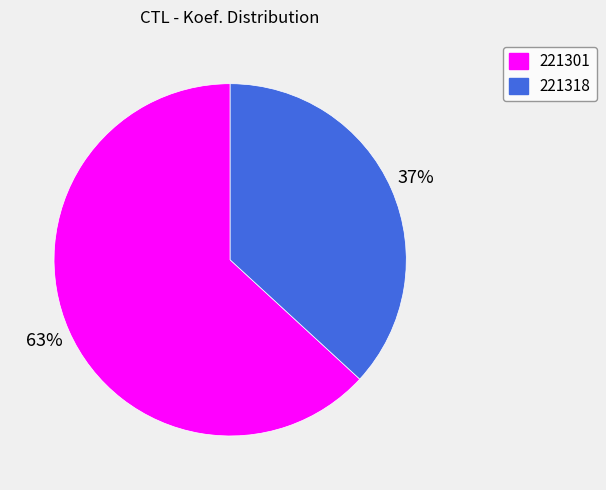

Is there any slice that represents more than half of the pie?

Yes